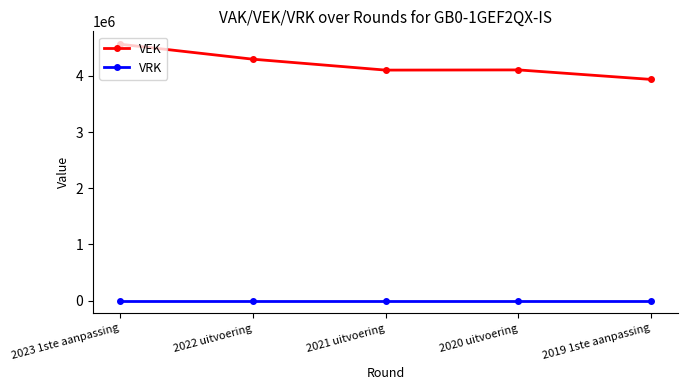

Rank the series by their average value, from lowest to highest.

VRK, VEK